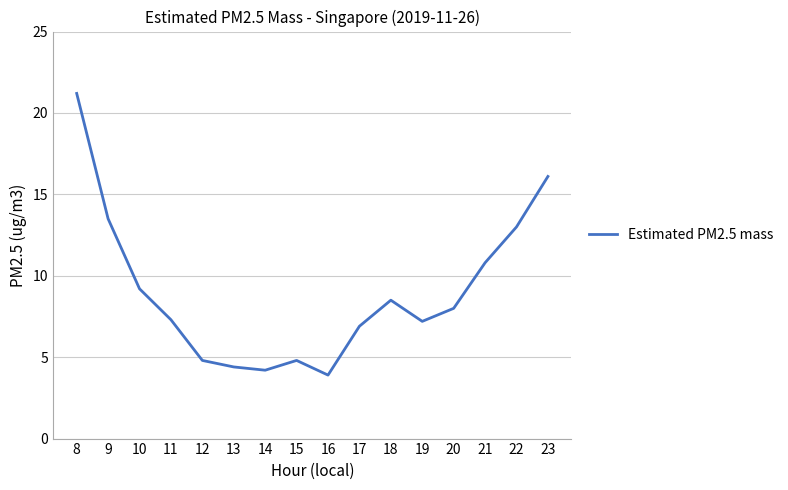

Read the value at 20.

8.0